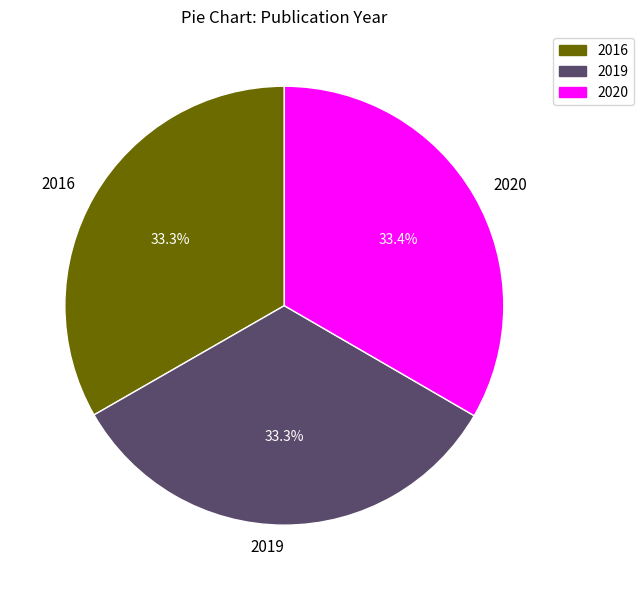

How many segments does this pie chart have?

3